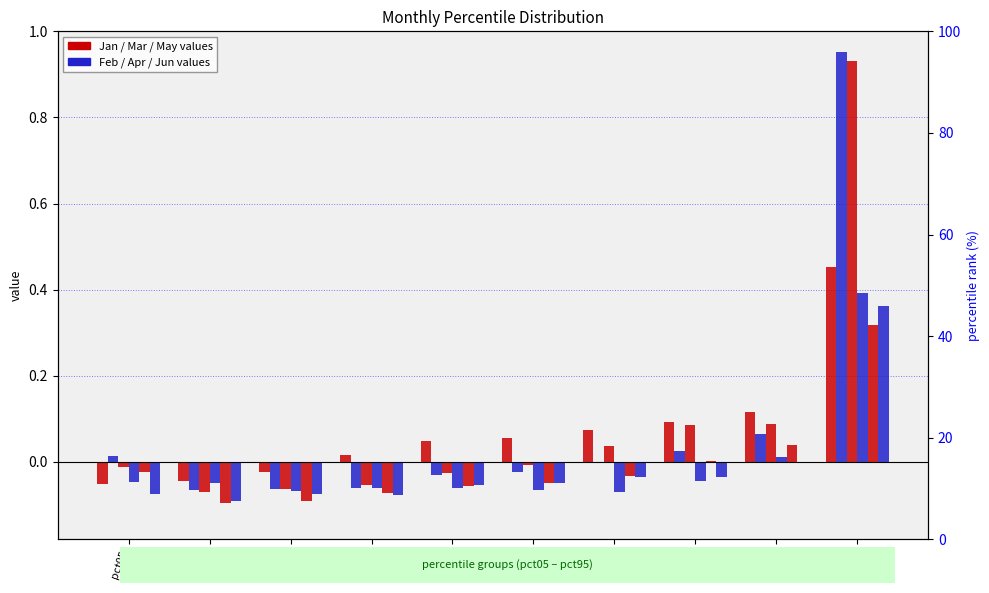

Where is May nearest to the value 0?

pct75